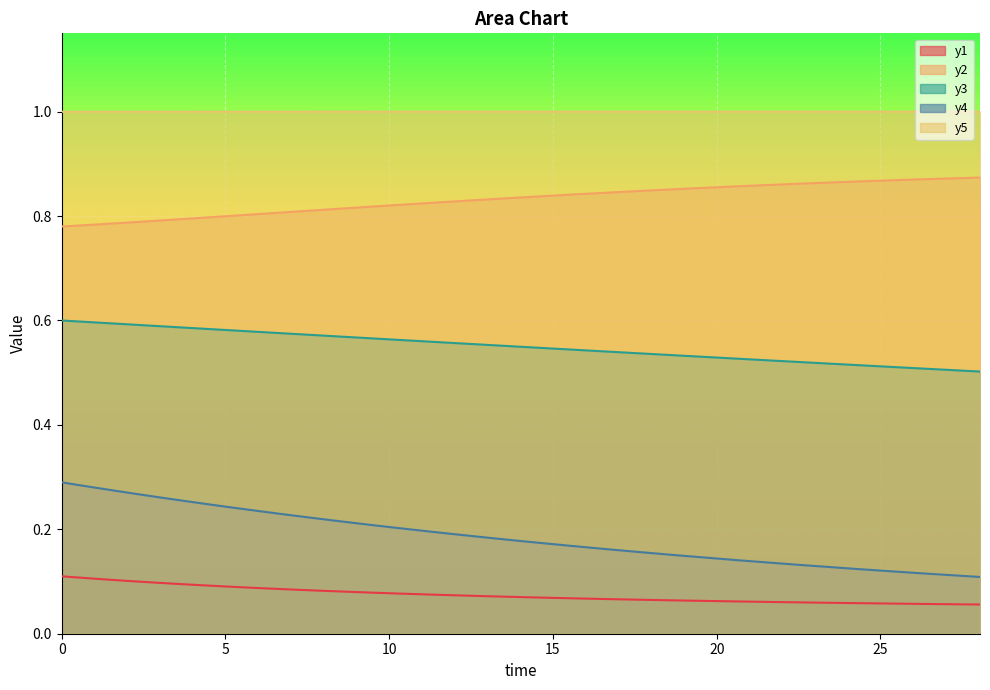

What is the greatest value displayed?

1.0